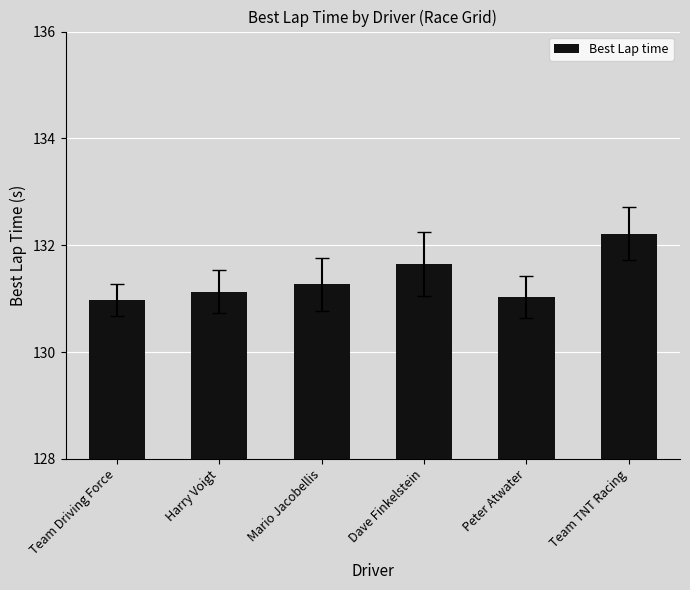

What is the difference between the values at Dave Finkelstein and Team TNT Racing?

0.6